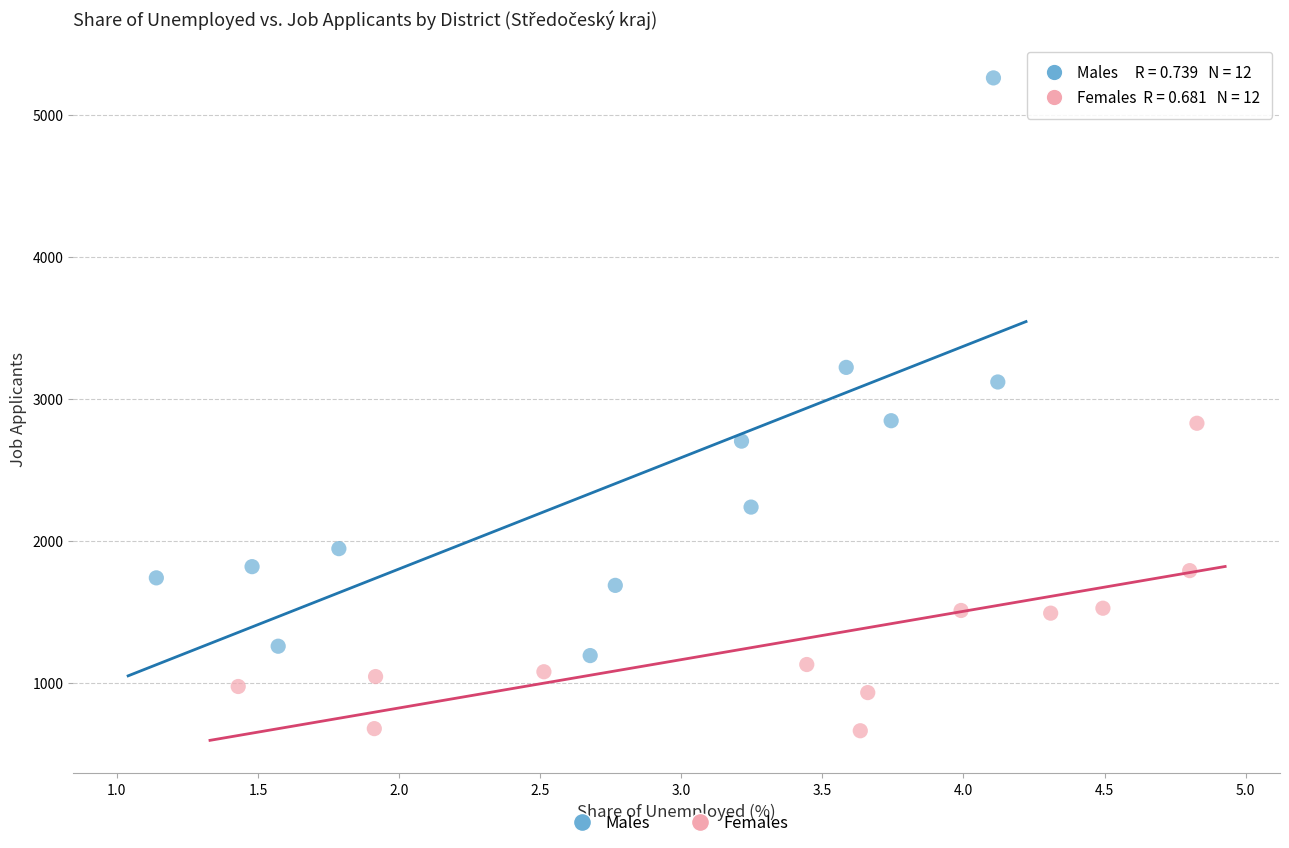

Which series reaches the maximum Y coordinate?

Males